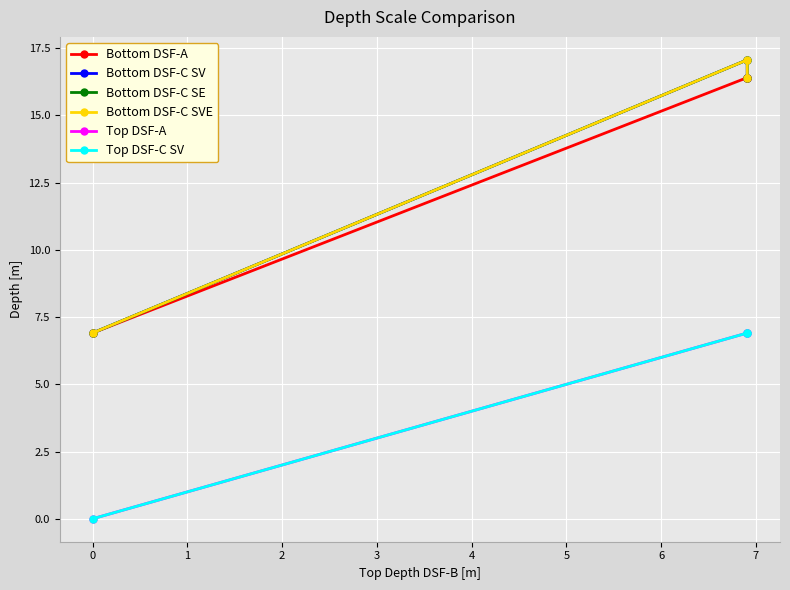

Rank the series at 1 from highest to lowest value.

Bottom DSF-A, Bottom DSF-C SV, Bottom DSF-C SE, Bottom DSF-C SVE, Top DSF-A, Top DSF-C SV